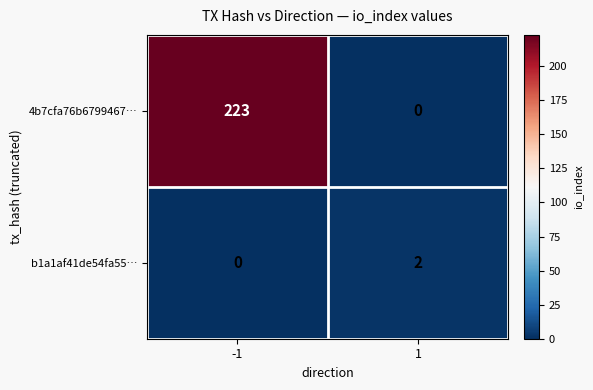

True or false: 4b7cfa76b6799467… has a value of 116 at 1.

False